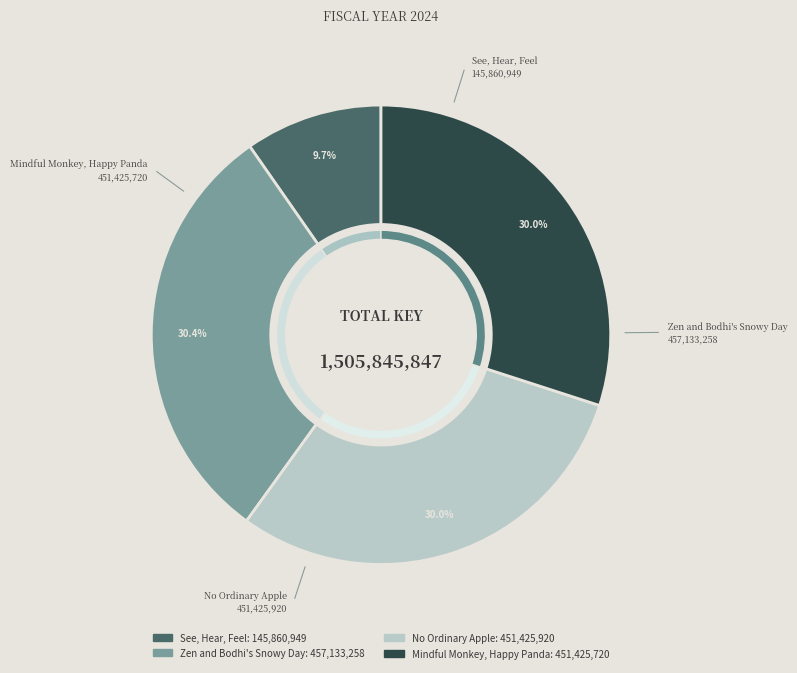

Which has a higher value, Zen and Bodhi's Snowy Day or No Ordinary Apple?

Zen and Bodhi's Snowy Day